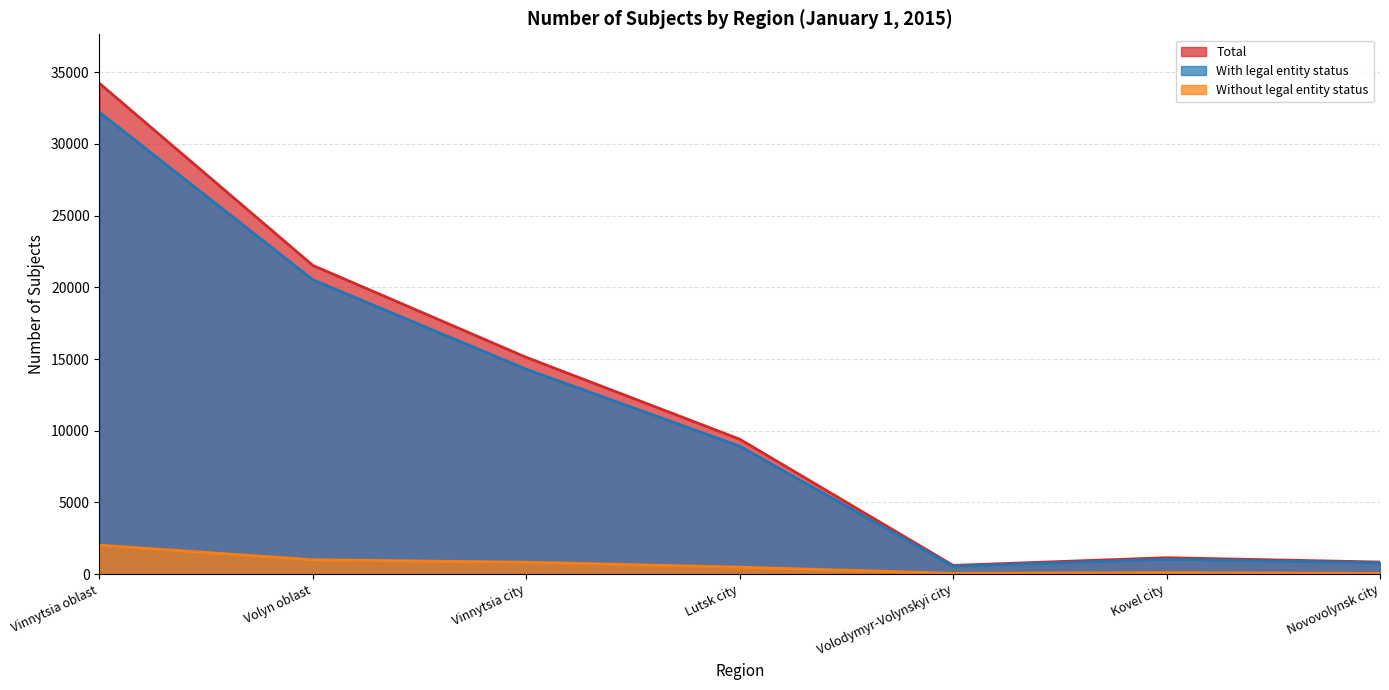

Which series has the widest spread of values?

Total